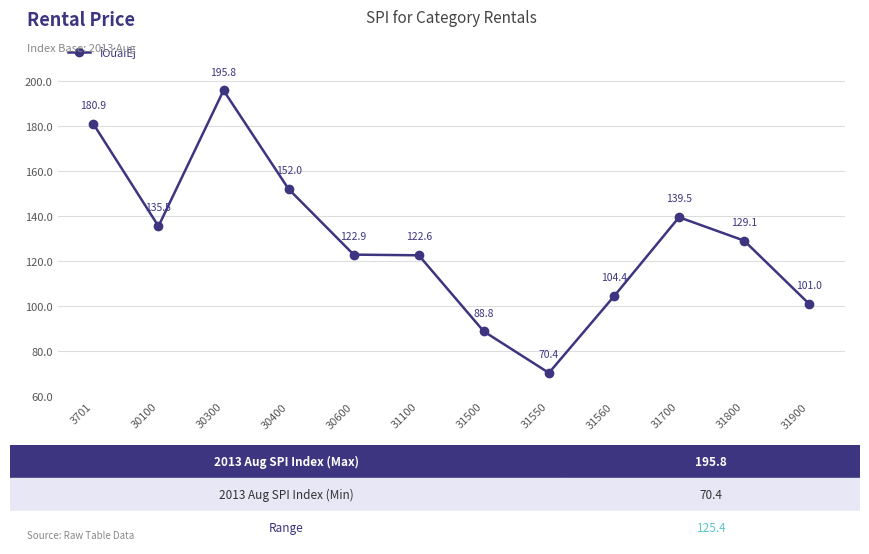

List the labels in order of value, largest first.

30300, 3701, 30400, 31700, 30100, 31800, 30600, 31100, 31560, 31900, 31500, 31550